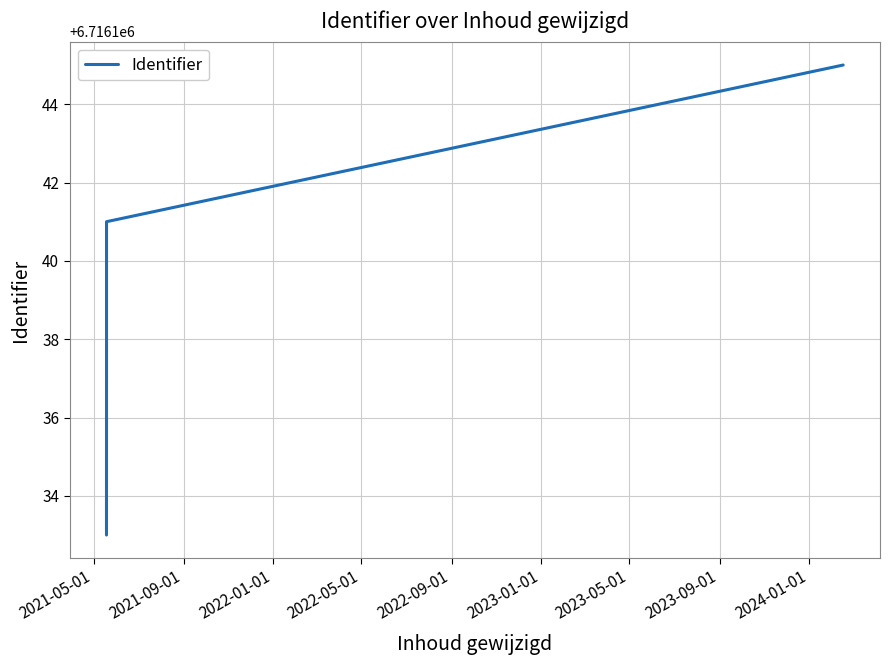

What position from the left is 2021-05-01?

1